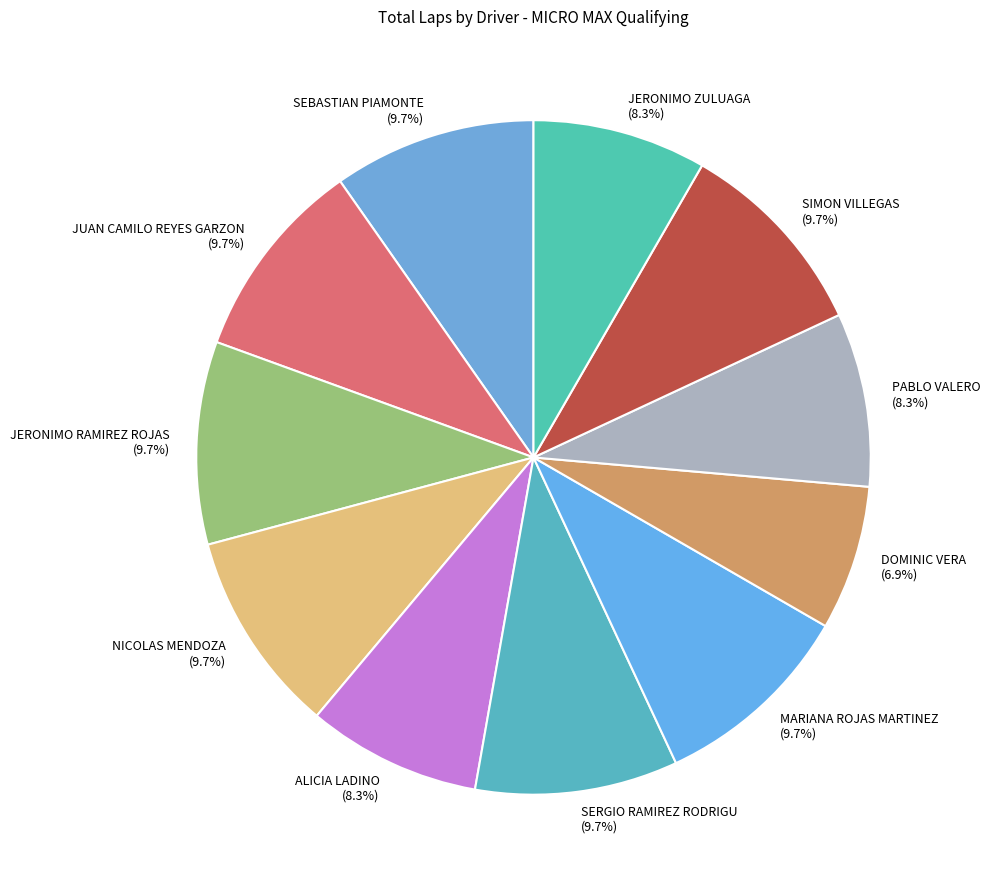

To the nearest percent, what is the difference between the ALICIA LADINO and JERONIMO RAMIREZ ROJAS slice percentages?

1%